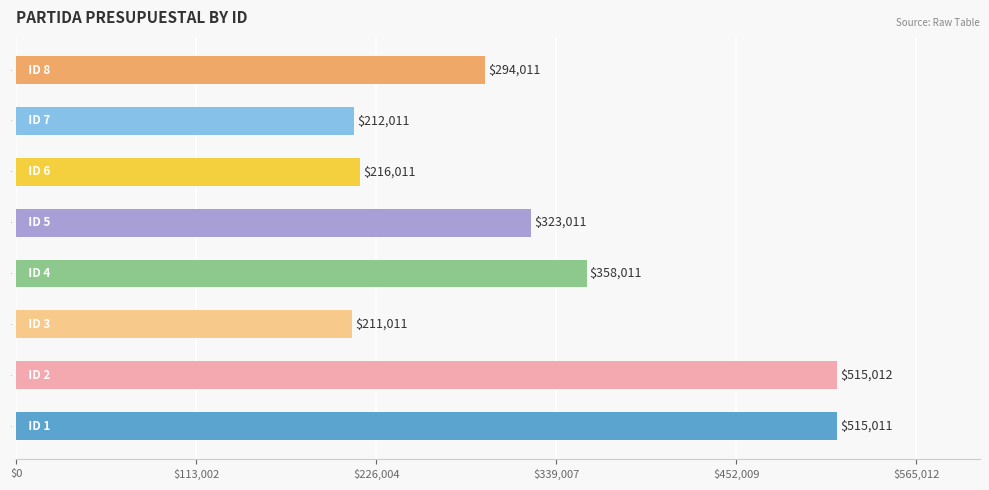

Rank the categories by value from highest to lowest.

2, 1, 4, 5, 8, 6, 7, 3